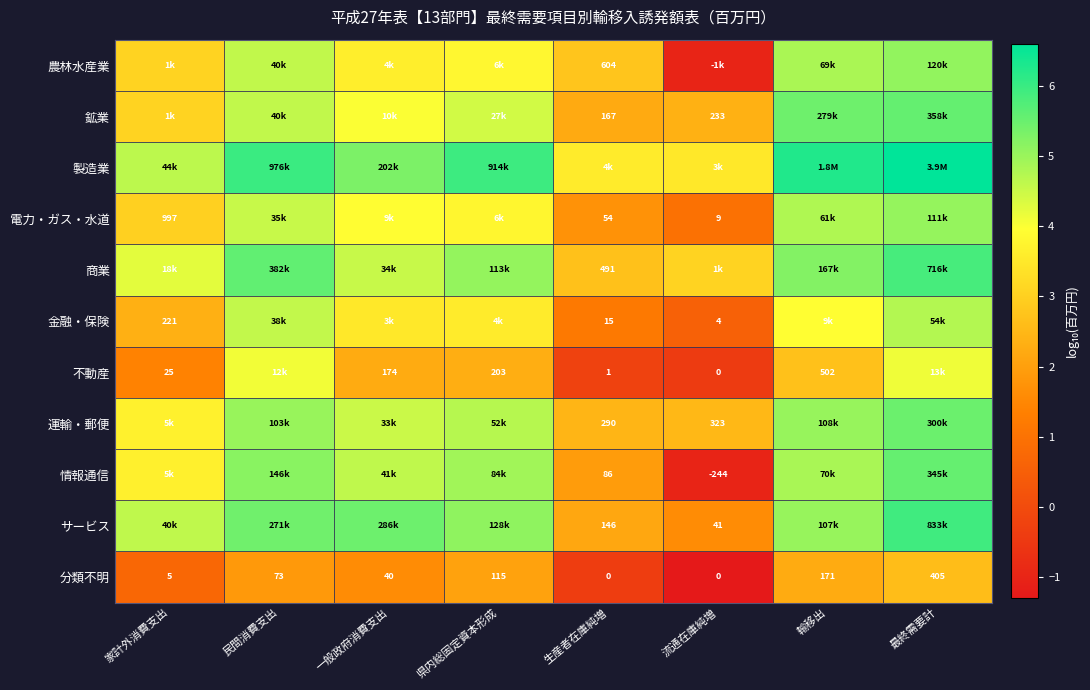

How many distinct data groups are displayed?

11